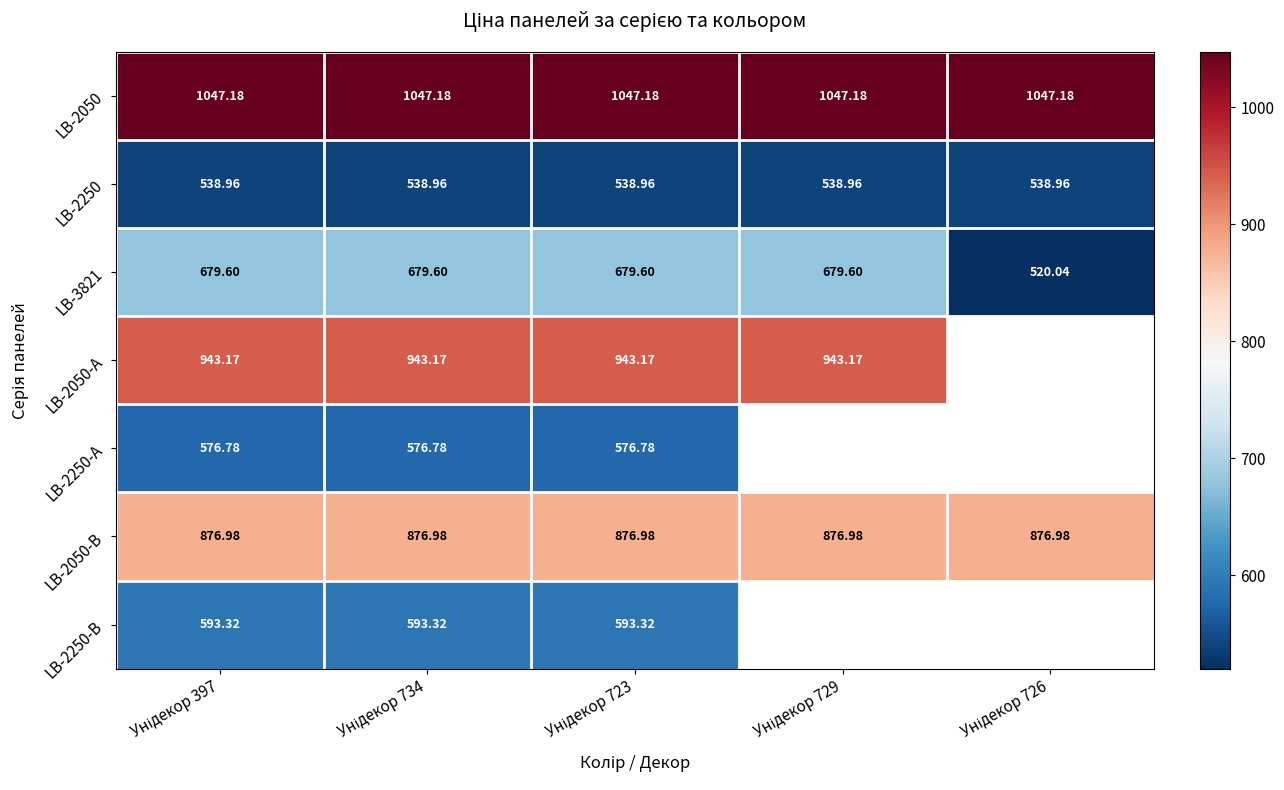

Between Унідекор 397 and Унідекор 726, which series saw the biggest shift?

LB-3821